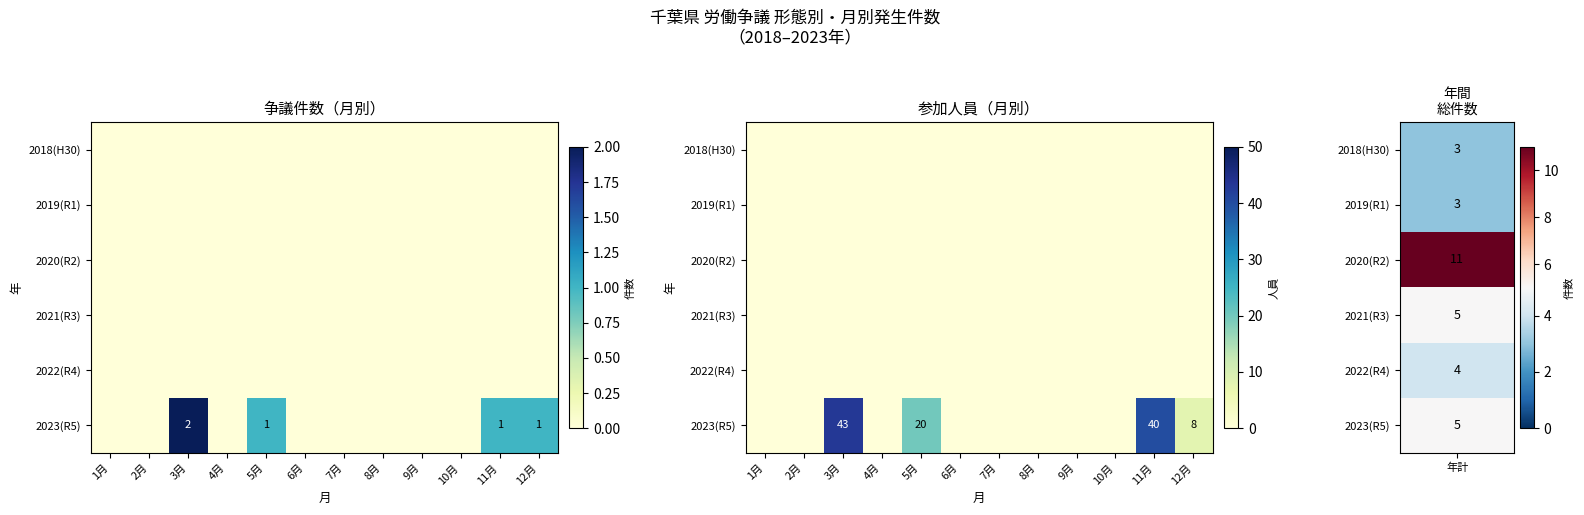

List the labels in order of 2023(R5) value, smallest first.

1月, 2月, 4月, 6月, 7月, 8月, 9月, 10月, 12月, 5月, 11月, 3月